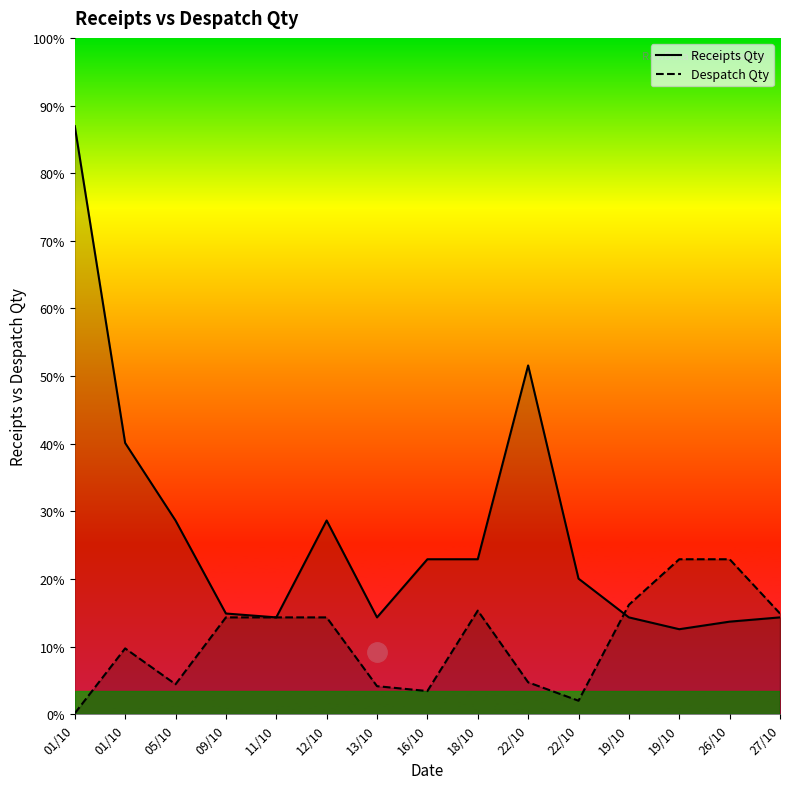

Reading left to right, list all the values displayed in this chart.

Receipts Qty: 01/10=3035	01/10=1400	05/10=1000	09/10=520	11/10=500	12/10=1000	13/10=500	16/10=800	18/10=800	22/10=1800	22/10=700	19/10=500	19/10=439	26/10=478	27/10=500
Despatch Qty: 01/10=5	01/10=340	05/10=155	09/10=500	11/10=500	12/10=500	13/10=145	16/10=120	18/10=535	22/10=165	22/10=70	19/10=565	19/10=800	26/10=800	27/10=520